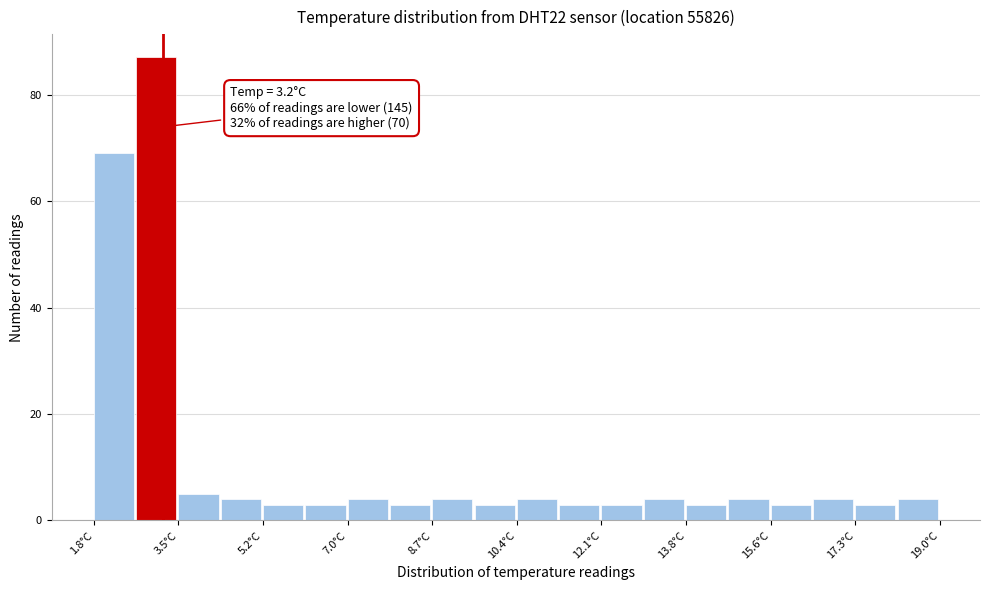

Over which range of the x-axis is the bar tallest?

2.66 to 3.52